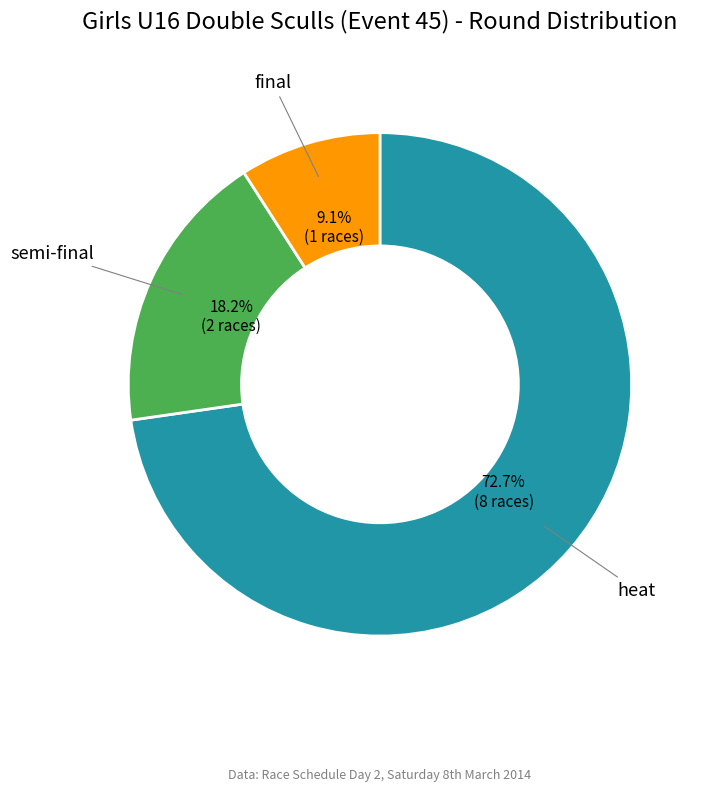

To the nearest percent, what is the difference between the largest and smallest slice percentages?

64%